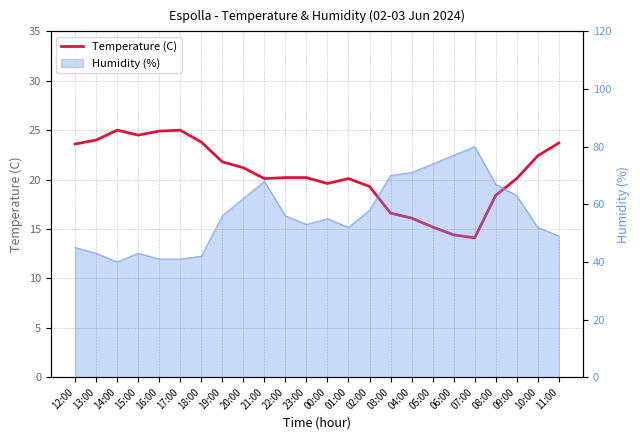

Is it true that the value at 02:00 is 19.3?

True